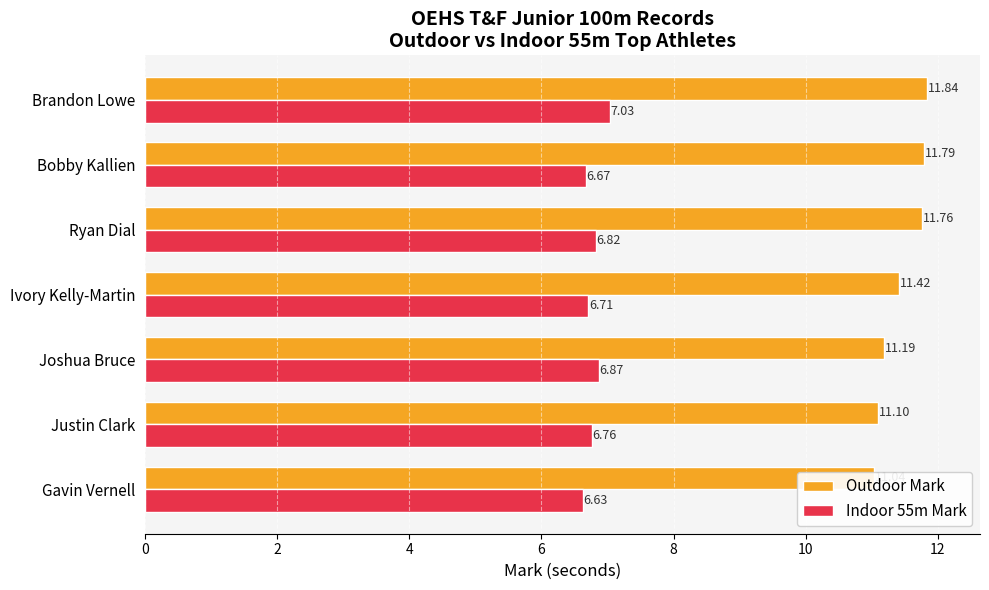

Reading left to right, extract all data points from this chart.

Outdoor Mark: 11.0	11.1	11.2	11.4	11.8	11.8	11.8
Indoor 55m Mark: 6.6	6.8	6.9	6.7	6.8	6.7	7.0